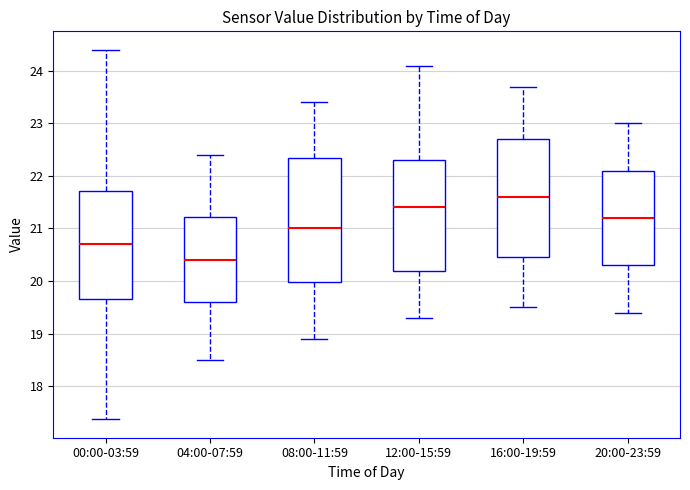

Which box has the highest median line?

16:00-19:59